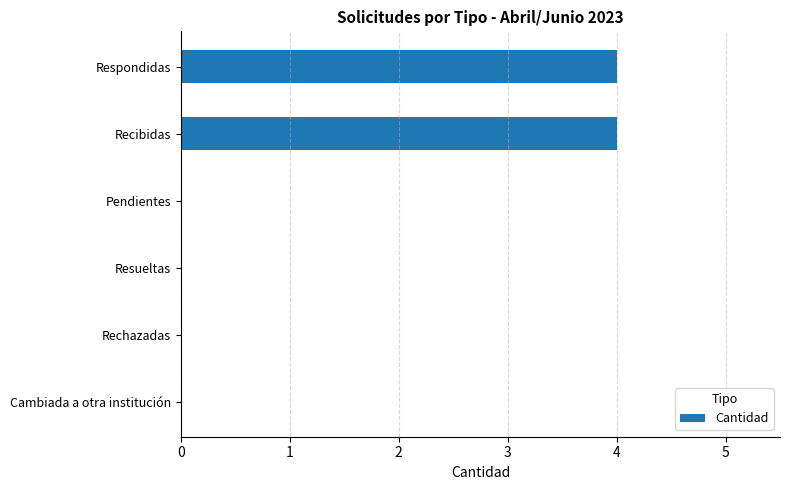

How many values are between 0 and 4?

6